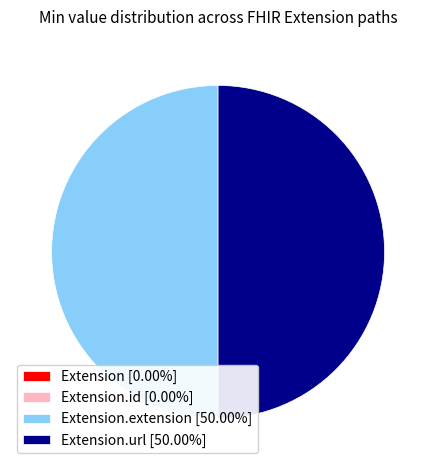

What is the ratio of the value at Extension.url [50.00%] to the value at Extension.extension [50.00%]?

1.0